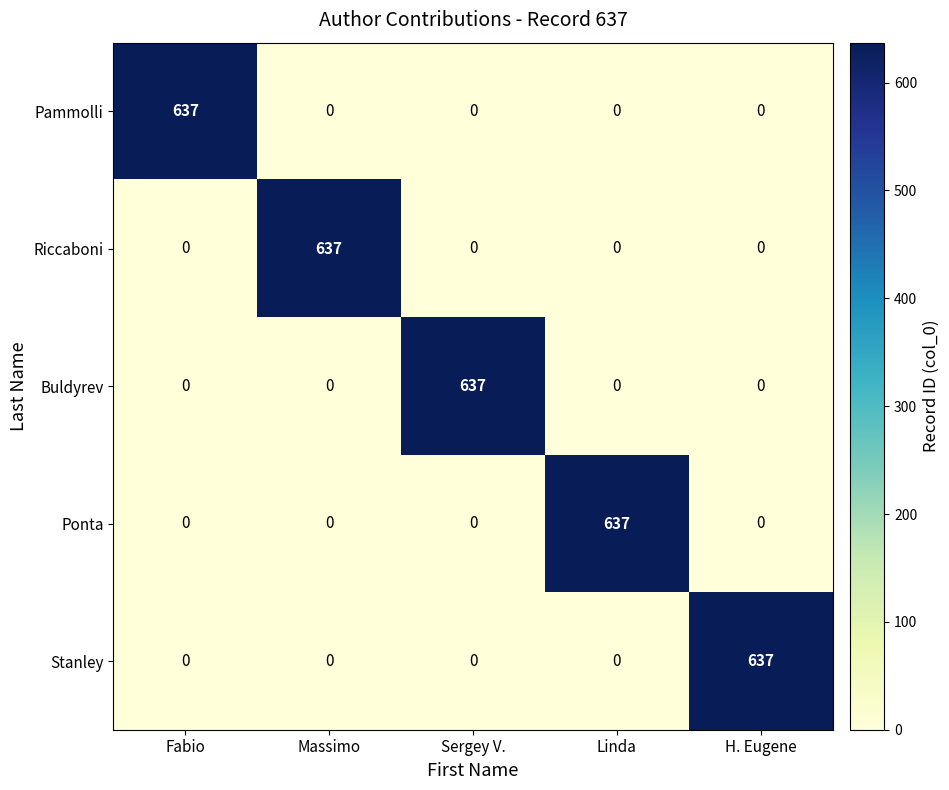

The value of Ponta at Sergey V. is 0. True or false?

True